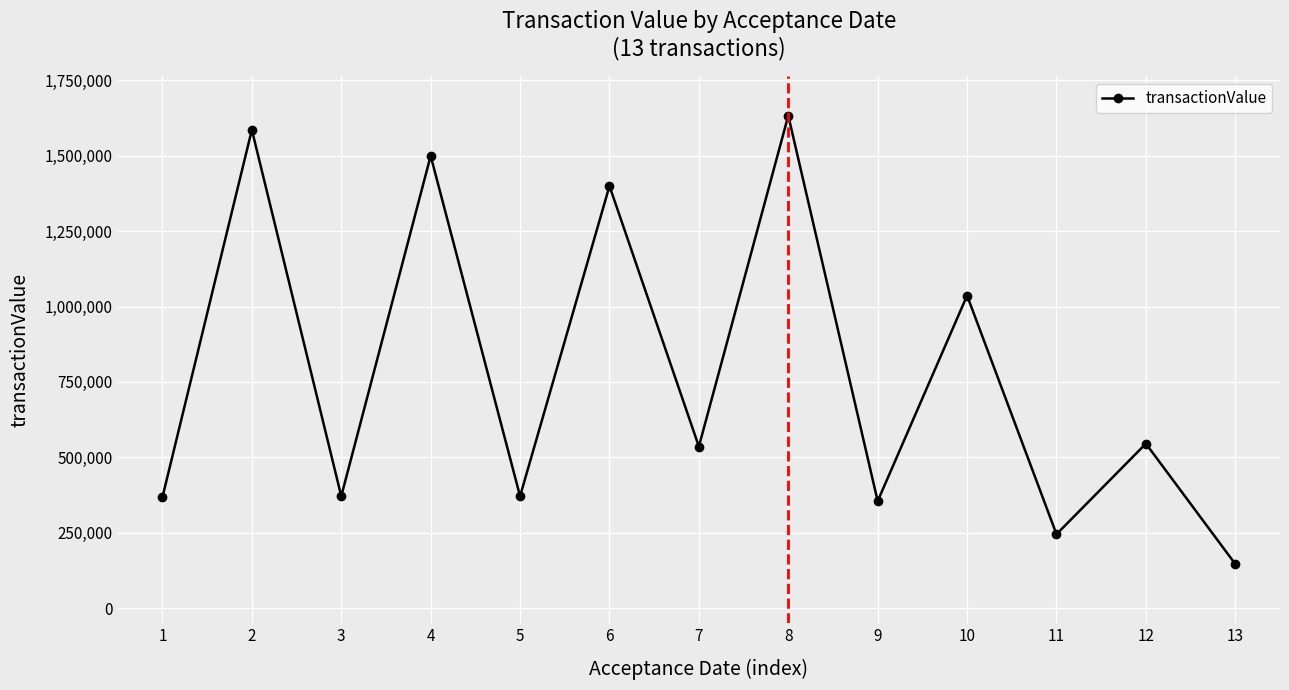

How many lines are shown in the chart?

1